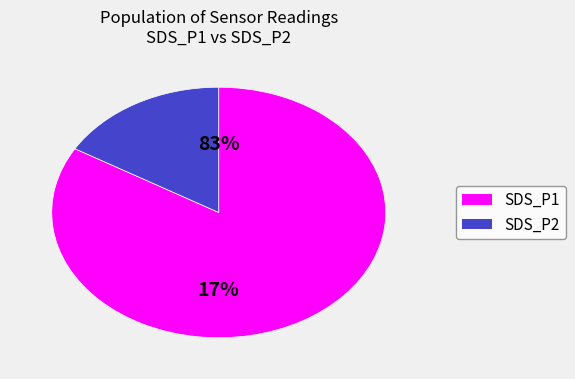

Between 2 and 10, which is larger?

10